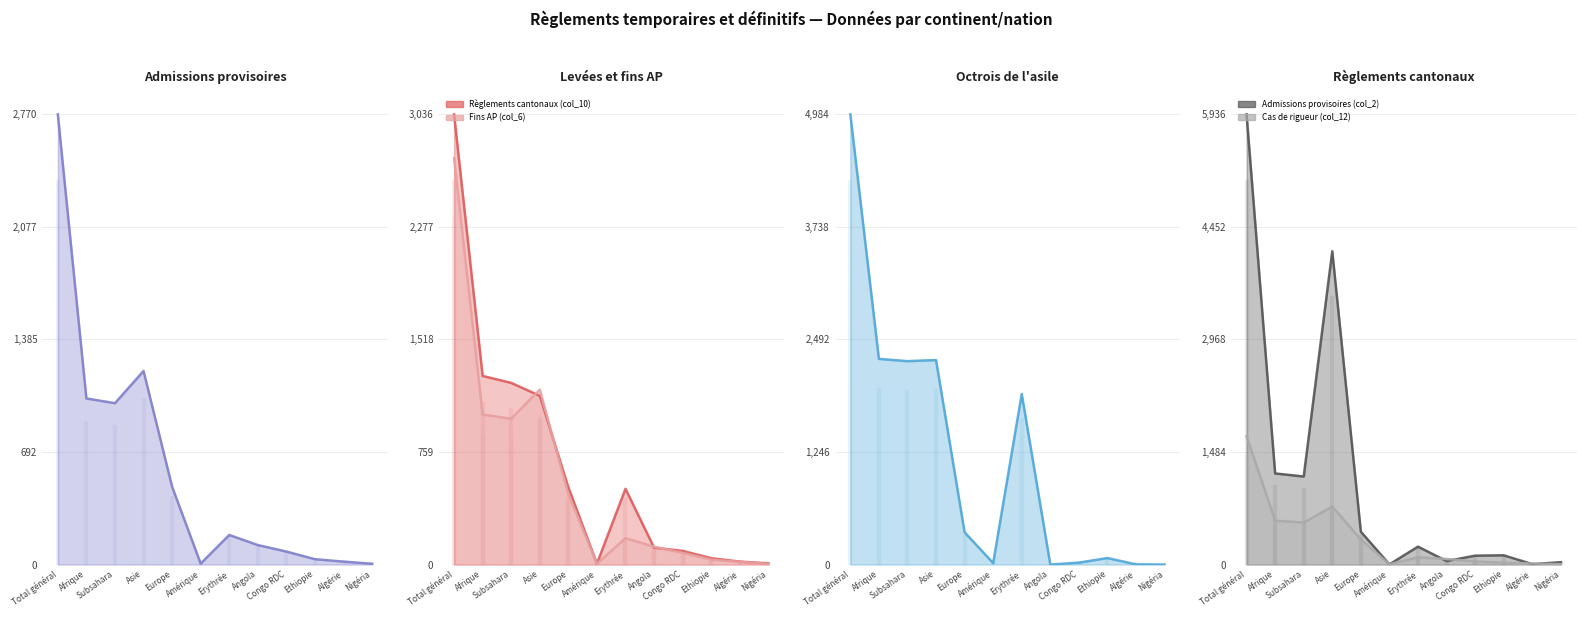

What is the average value of the Cas de rigueur (col_12) series?

348